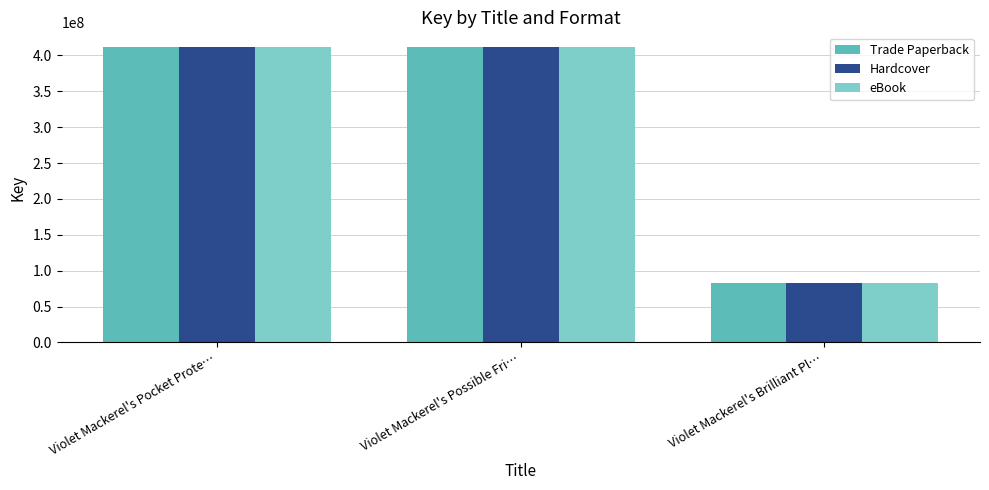

What is the minimum value for eBook?

83474844